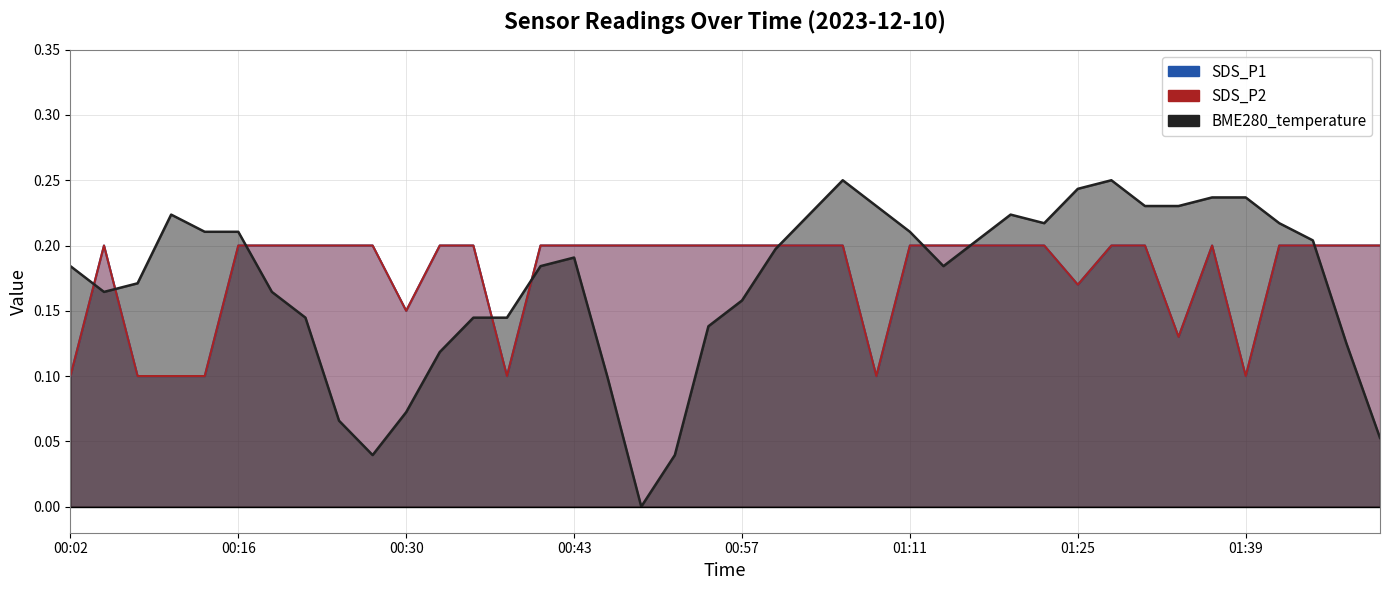

Does the chart display data point markers on the line(s)?

No